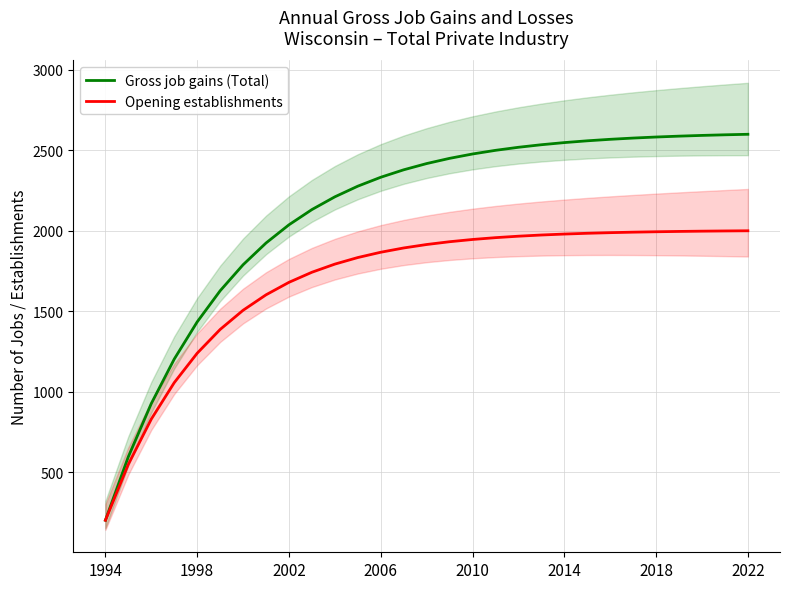

True or false: Opening establishments and Gross job gains (Total) intersect in this chart.

False